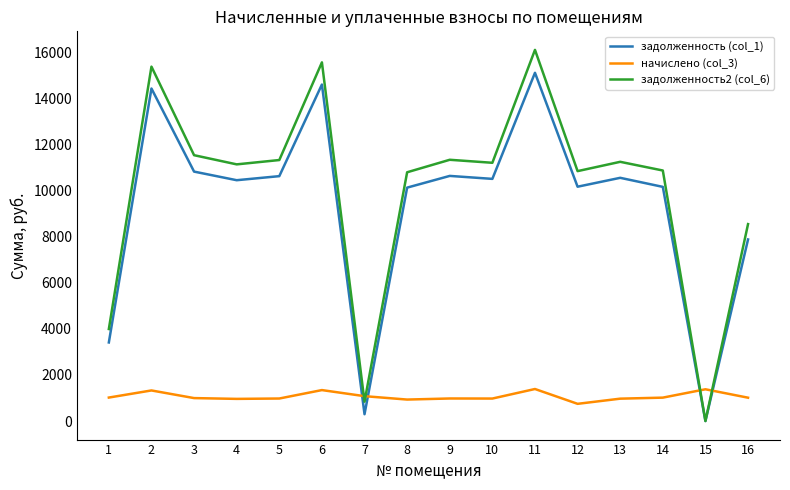

What value does the задолженность2 (col_6) series have at 4?

11130.8